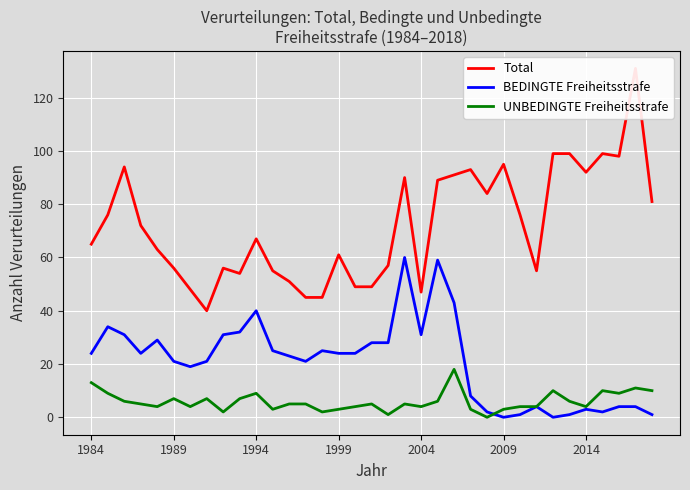

What is the greatest value displayed?

131